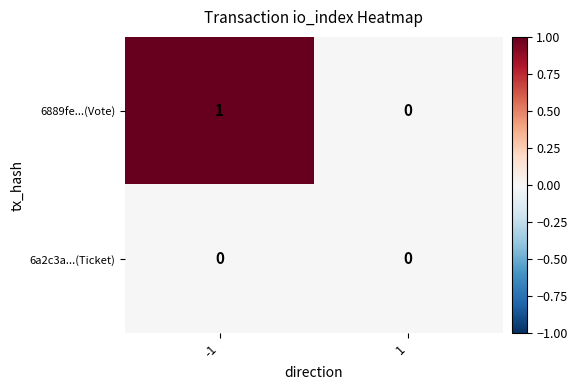

The 6889fe...(Vote) series shows 0 at 1. True or false?

True